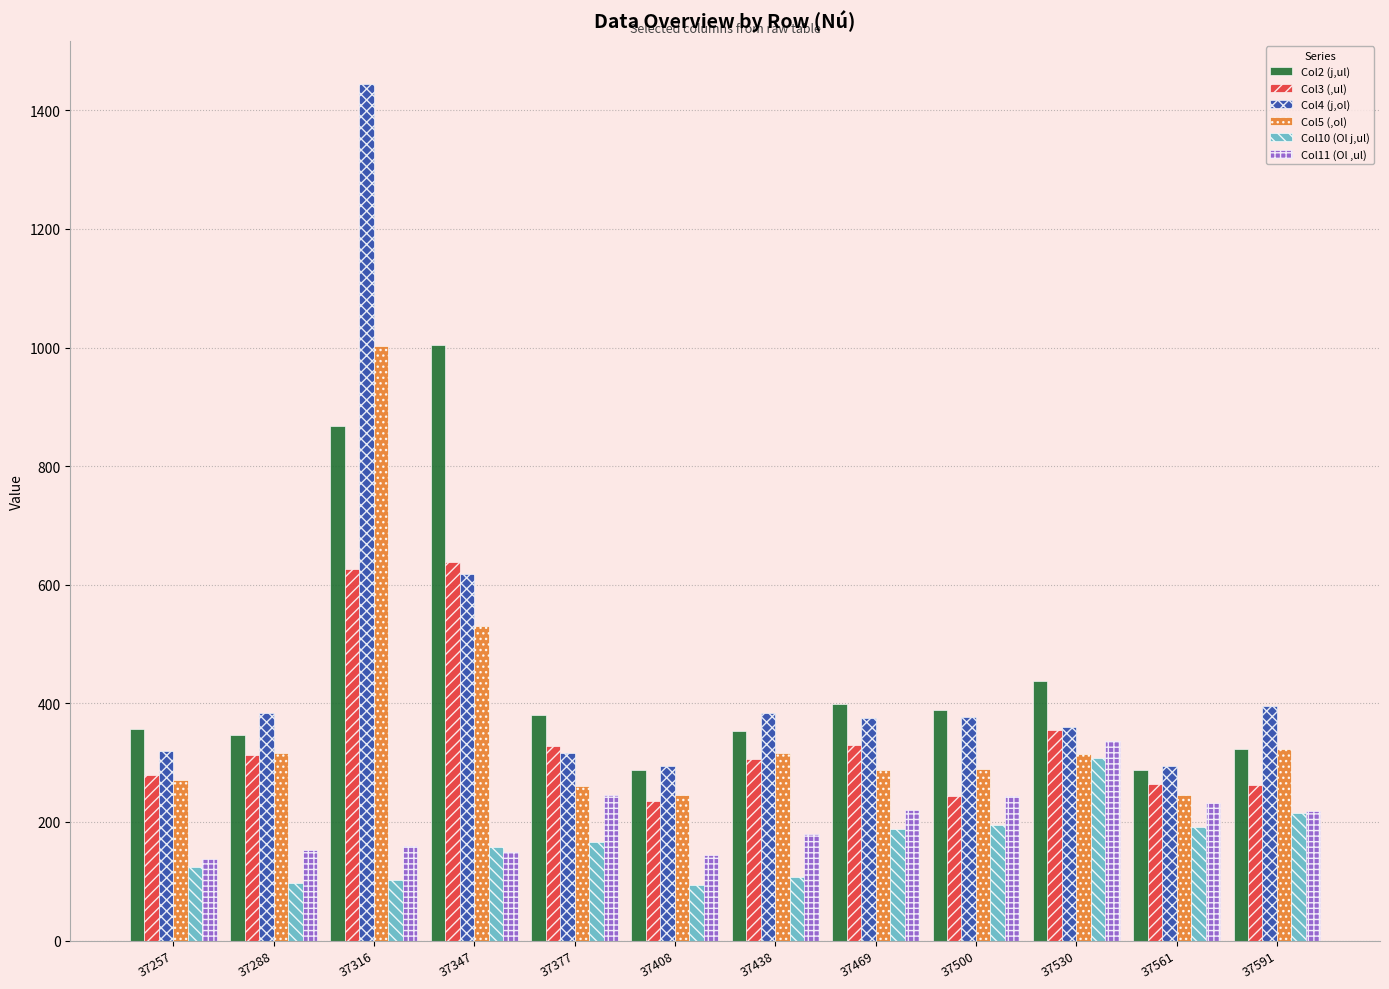

What is the value of the Col5 (,ol) bar at the 11th from the left?

245